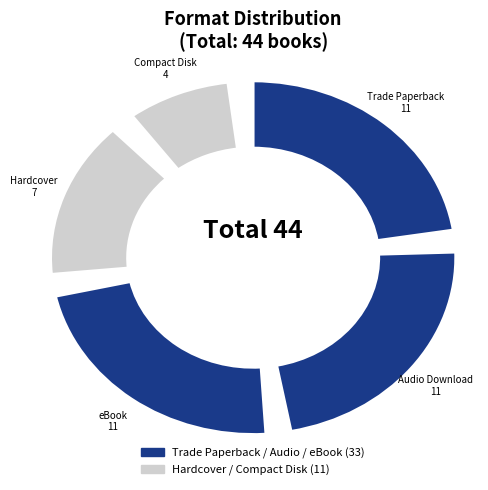

Which slice is the largest?

Trade Paperback